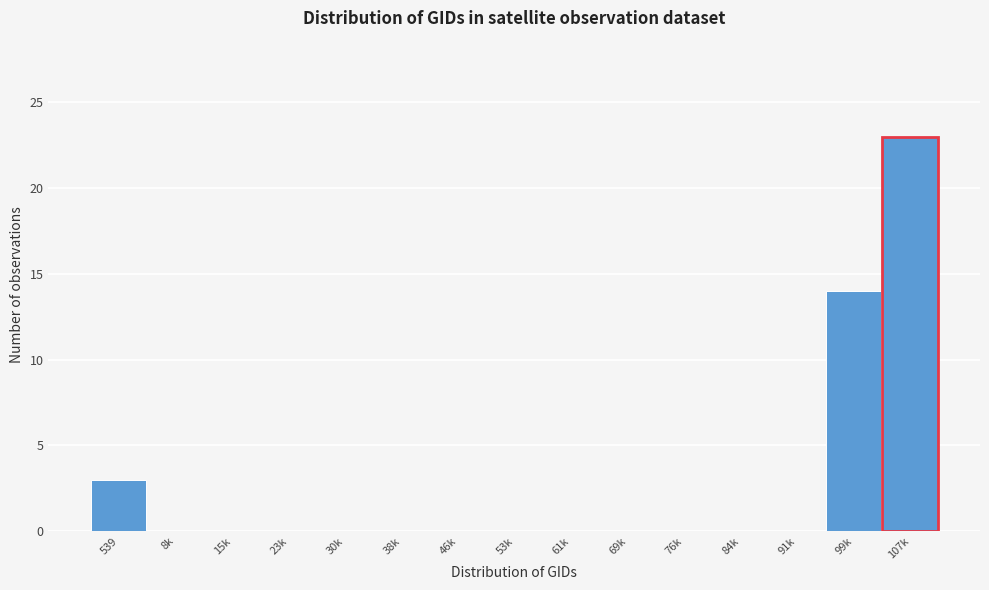

Reading left to right, list all the values displayed in this chart.

539=3	8k=0	15k=0	23k=0	30k=0	38k=0	46k=0	53k=0	61k=0	69k=0	76k=0	84k=0	91k=0	99k=14	107k=23